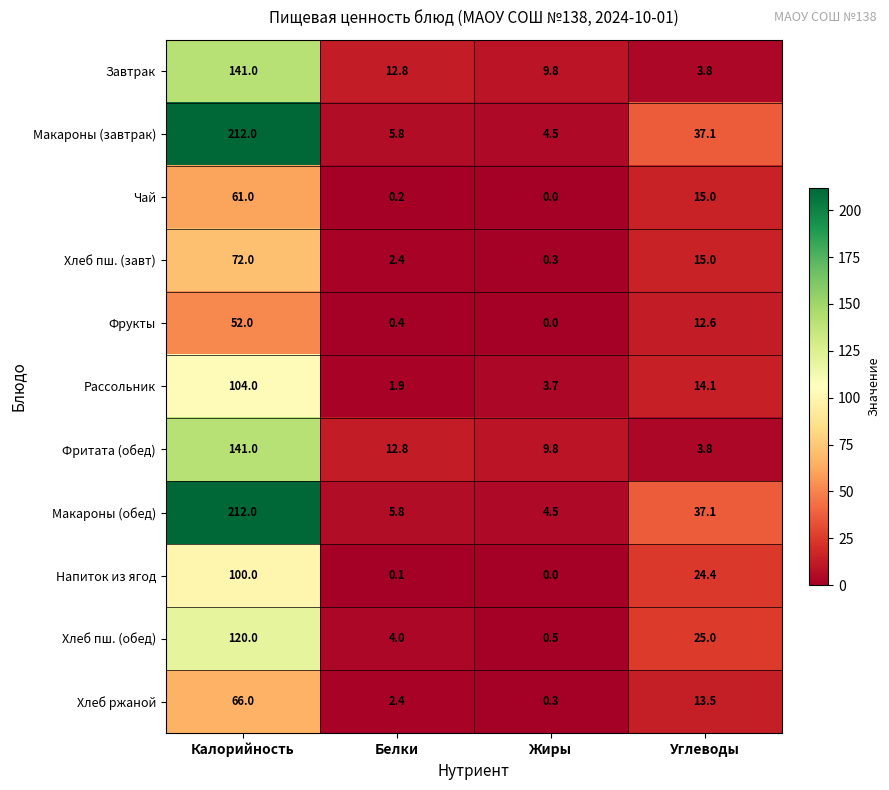

At which category is the sum across all series the highest?

Калорийность